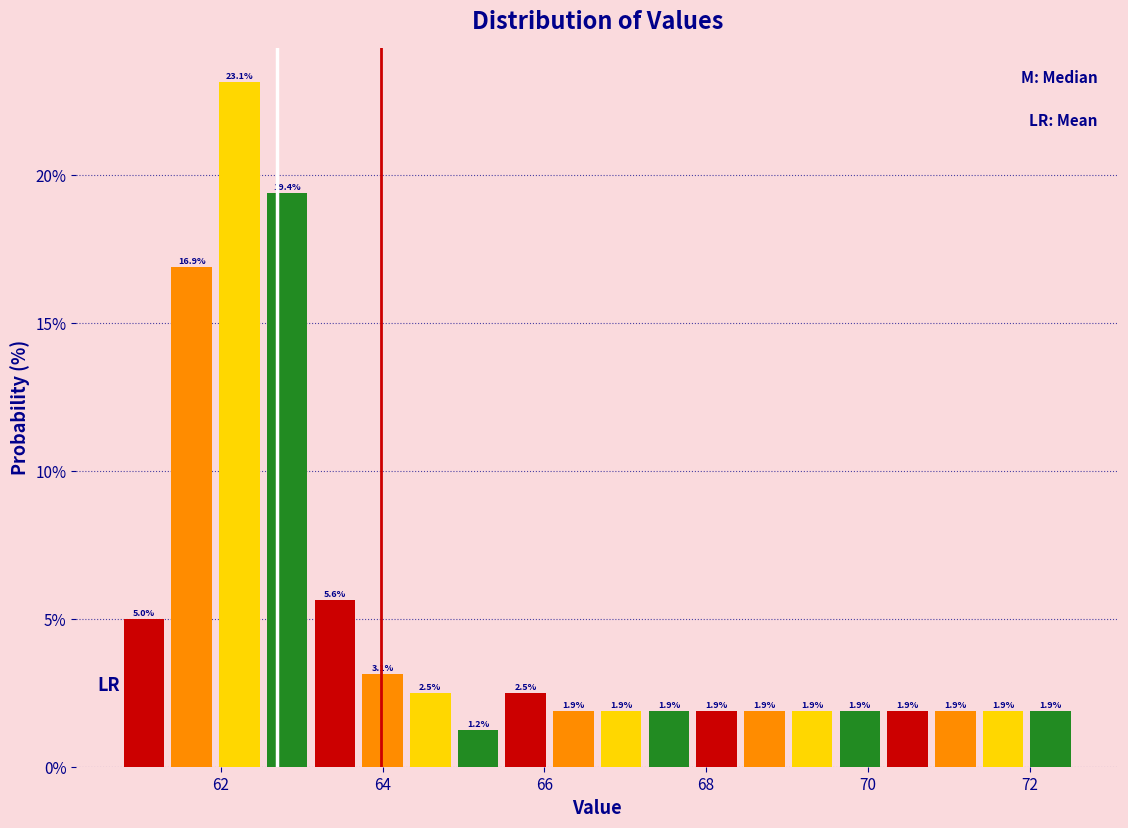

Around what value on the x-axis is the tallest bar? Give the approximate position of its centre, as read against the axis.

62.2